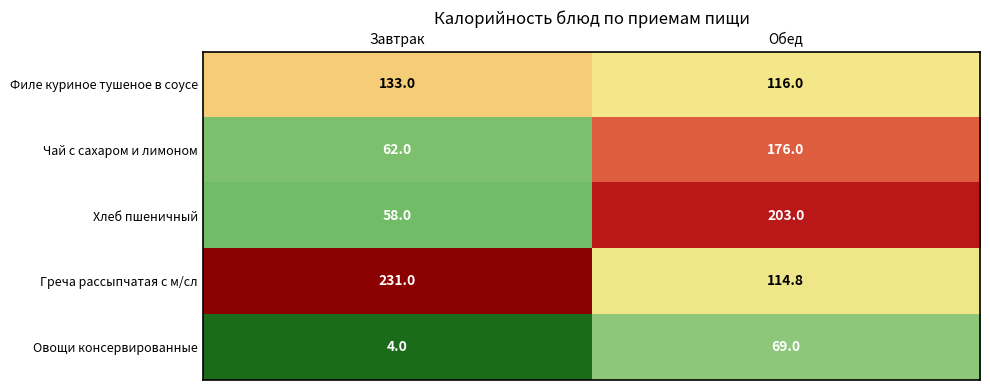

Which series has the widest spread of values?

Хлеб пшеничный